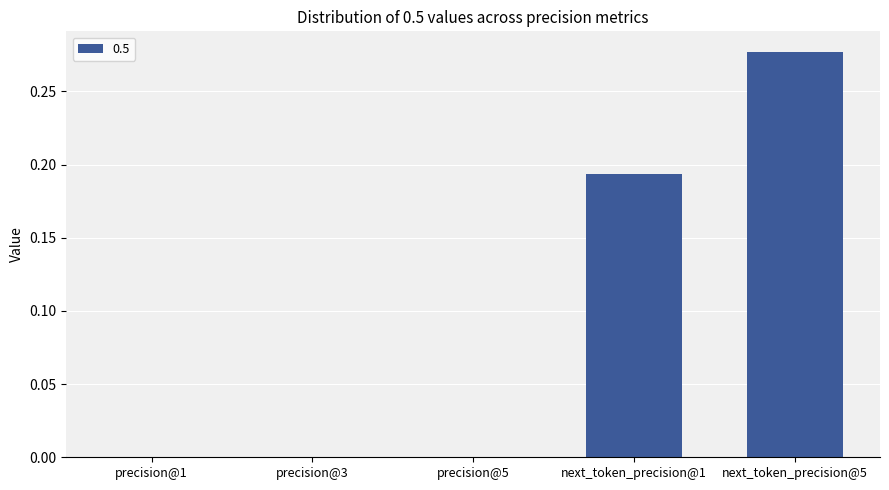

What is the average value?

0.1